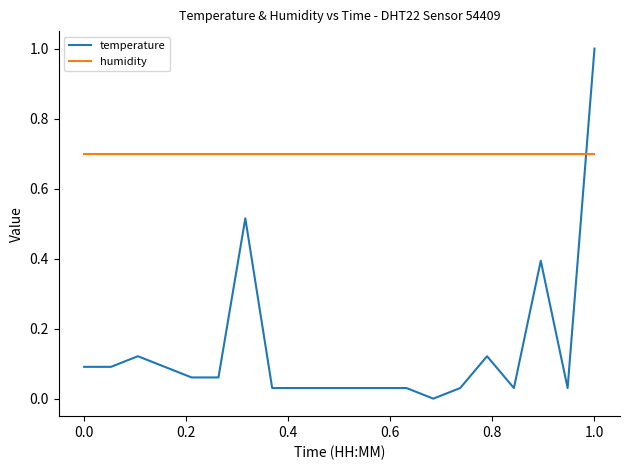

What is the highest value of the temperature series?

1.0